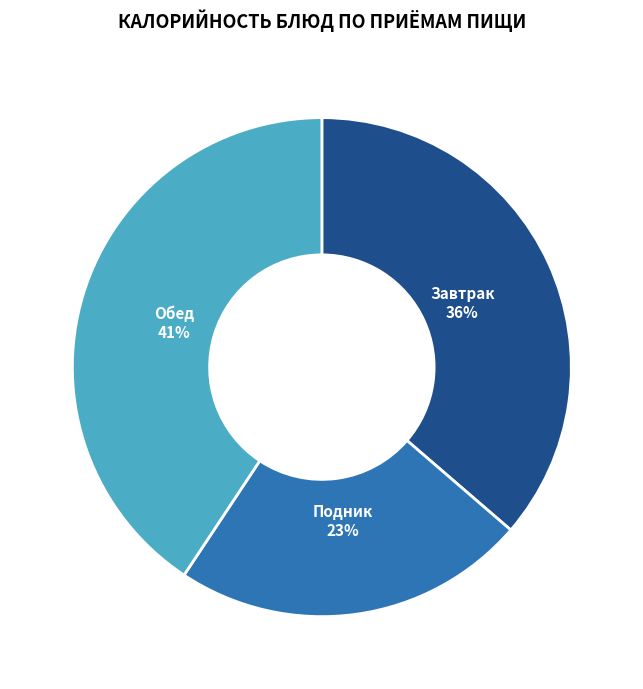

What is the ratio of the value at Обед to the value at Завтрак?

1.1